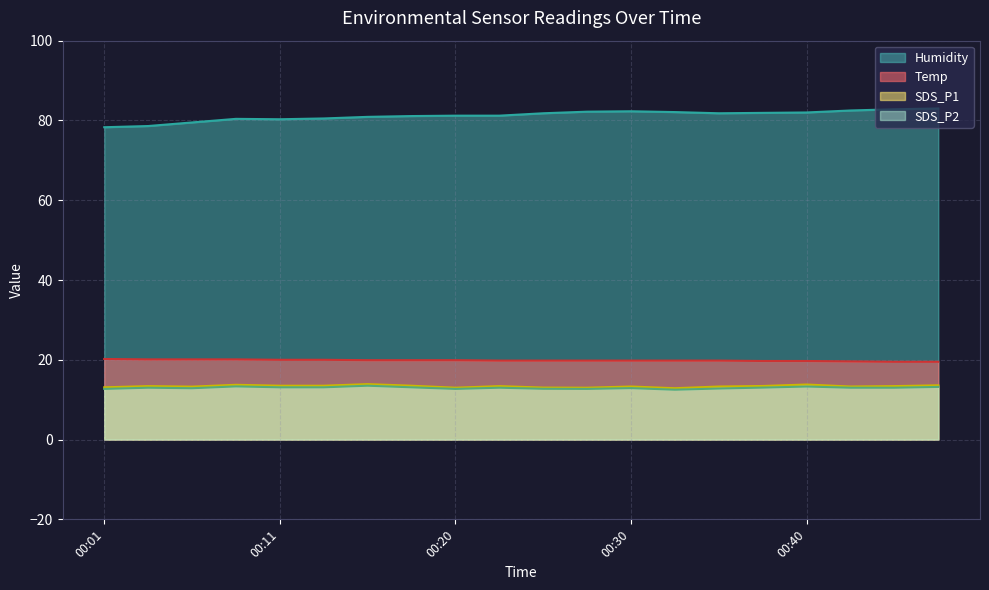

How many distinct data groups are displayed?

4